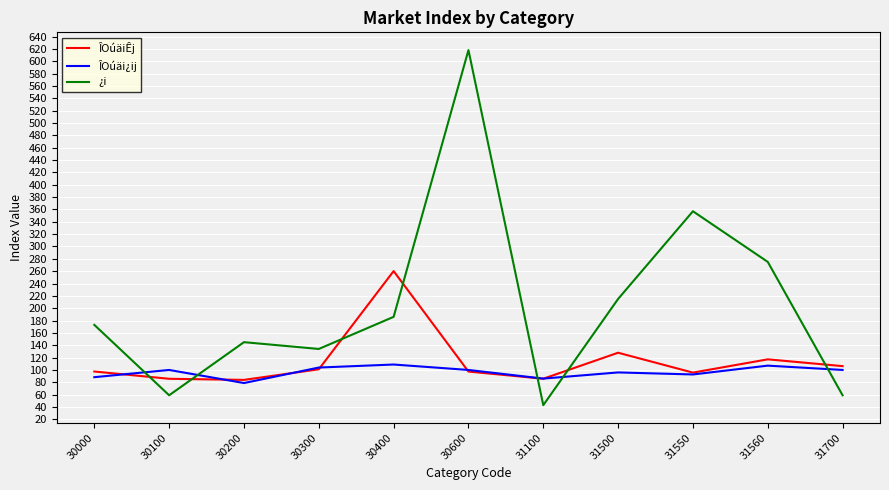

Rank the series by their average value, from lowest to highest.

ÎOúäi¿ij, ÎOúäiÊj, ¿i